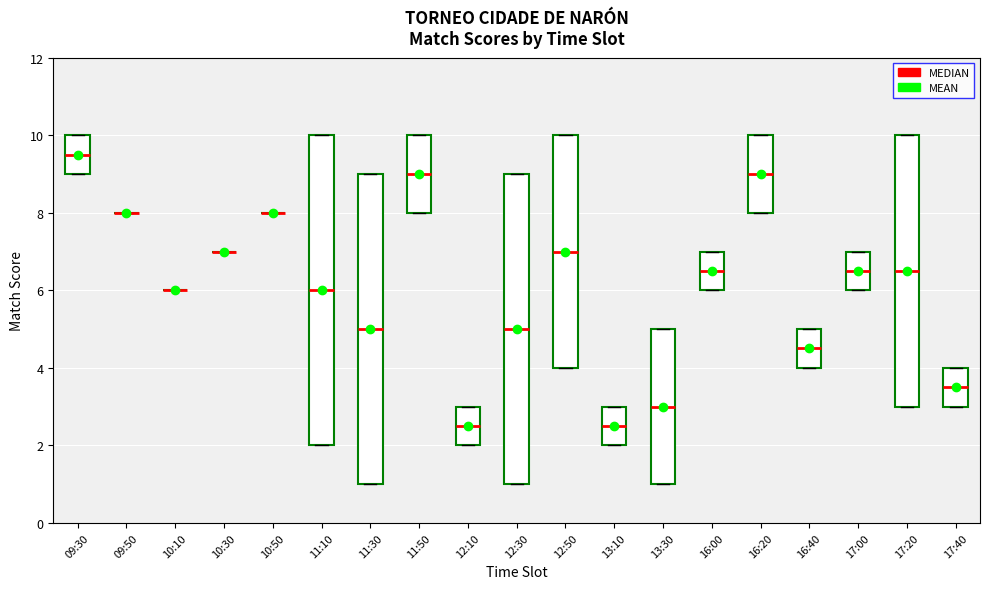

Where is the upper edge of the box for 17:00 on the y-axis? The values are not printed on the chart, so give them approximately, as read against the axis.

7.0